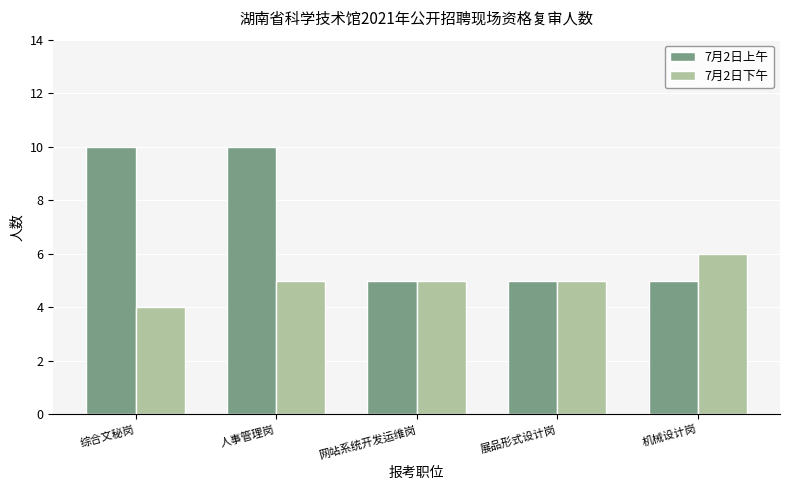

Which series has the largest range (max minus min)?

7月2日上午